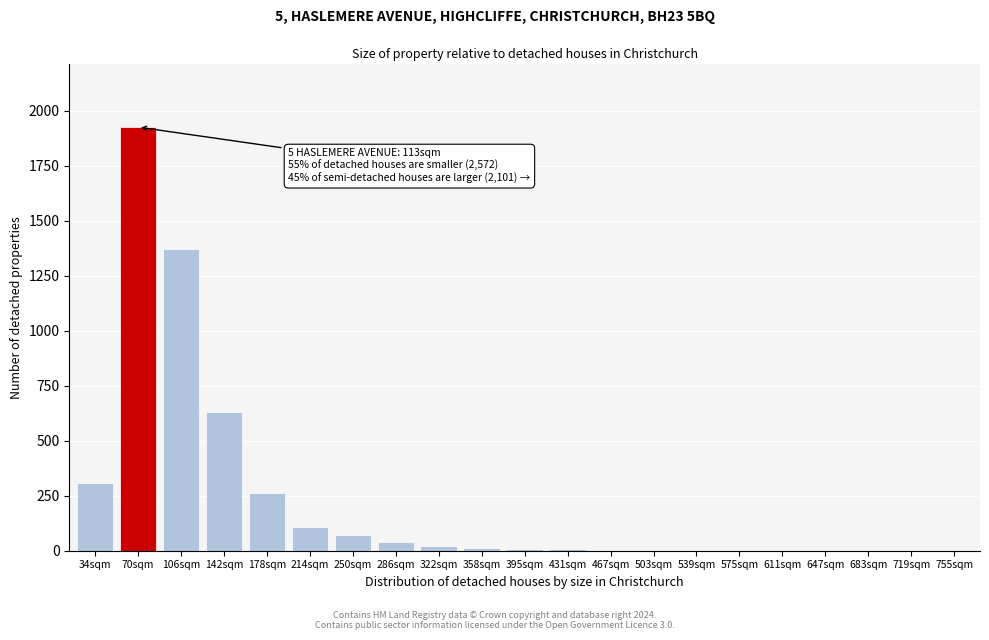

The chart shows a value of 1123 at 70sqm. True or false?

False